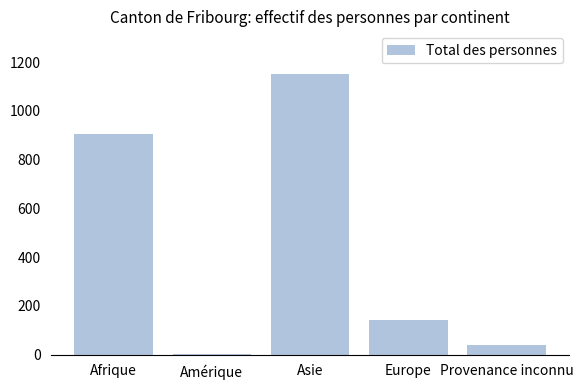

Are the bars horizontal?

No